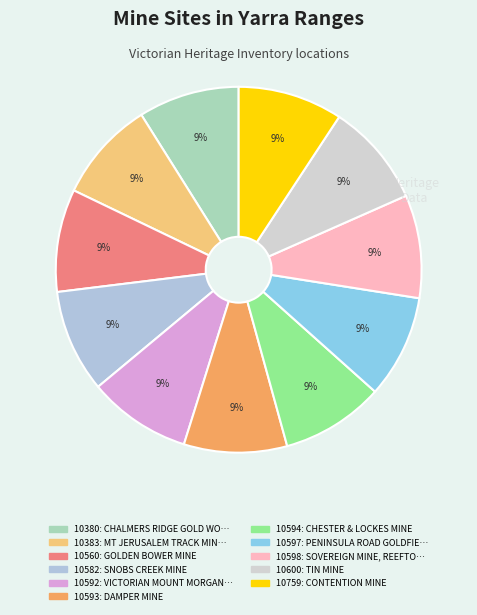

Count the number of slices in the pie.

11